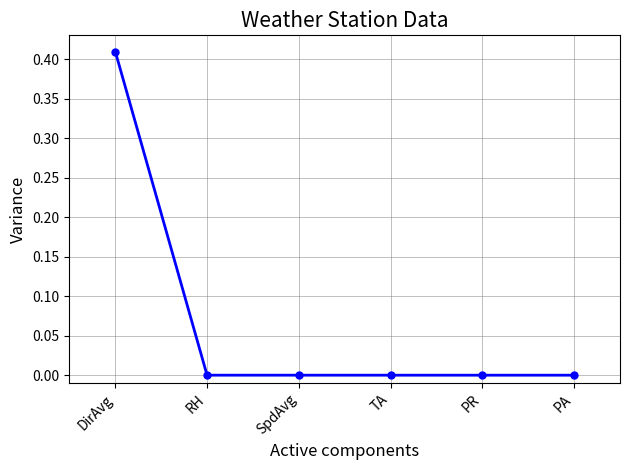

Which category has the highest value across all series?

DirAvg